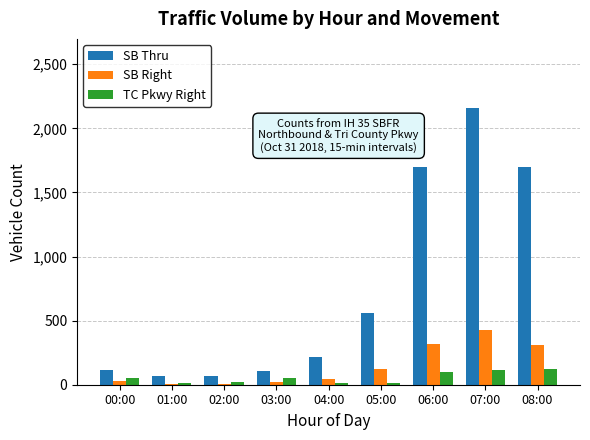

Are the bars grouped side by side (vs. stacked)?

Yes